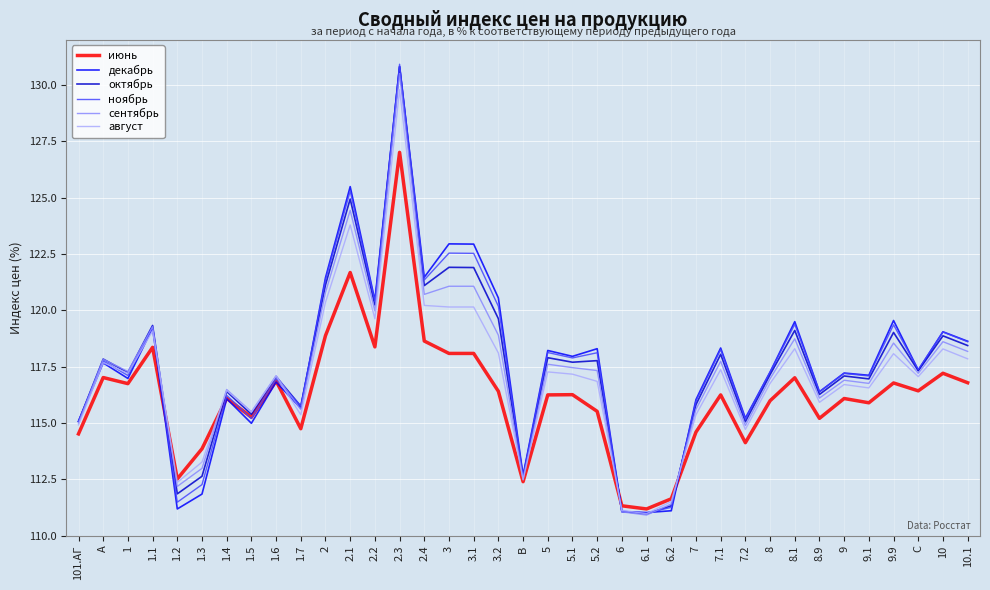

Between which two adjacent categories do июнь and декабрь first intersect?

1.1 and 1.2